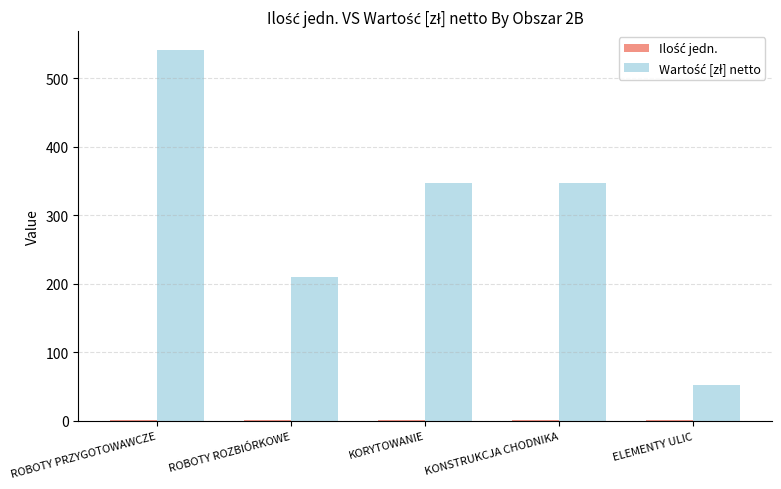

What is the average value of the Ilość jedn. series?

1.0